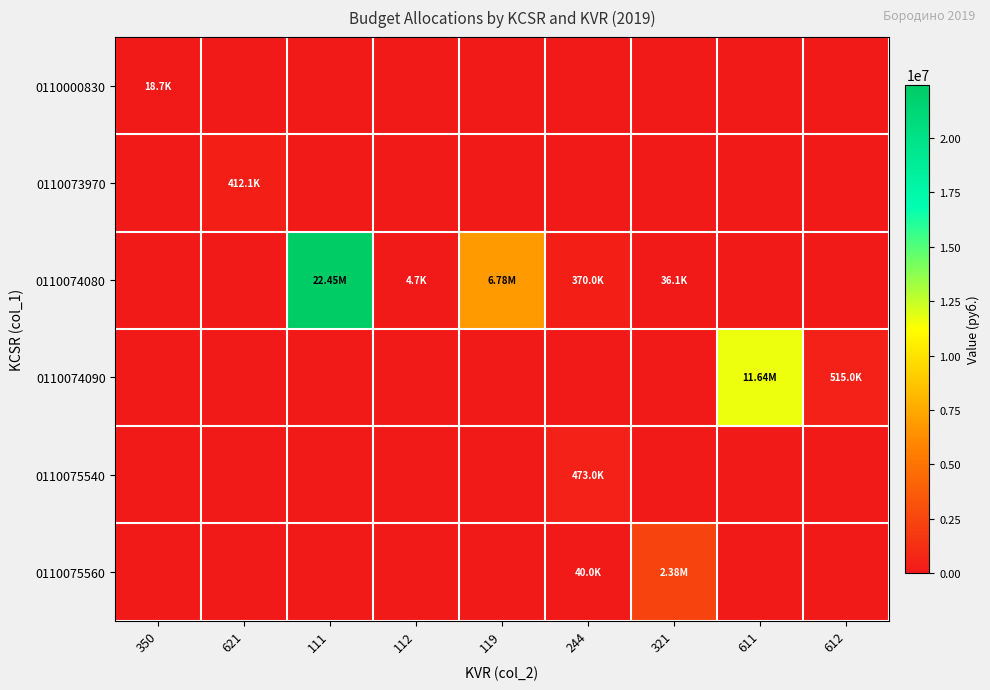

Which series has the widest spread of values?

0110074080